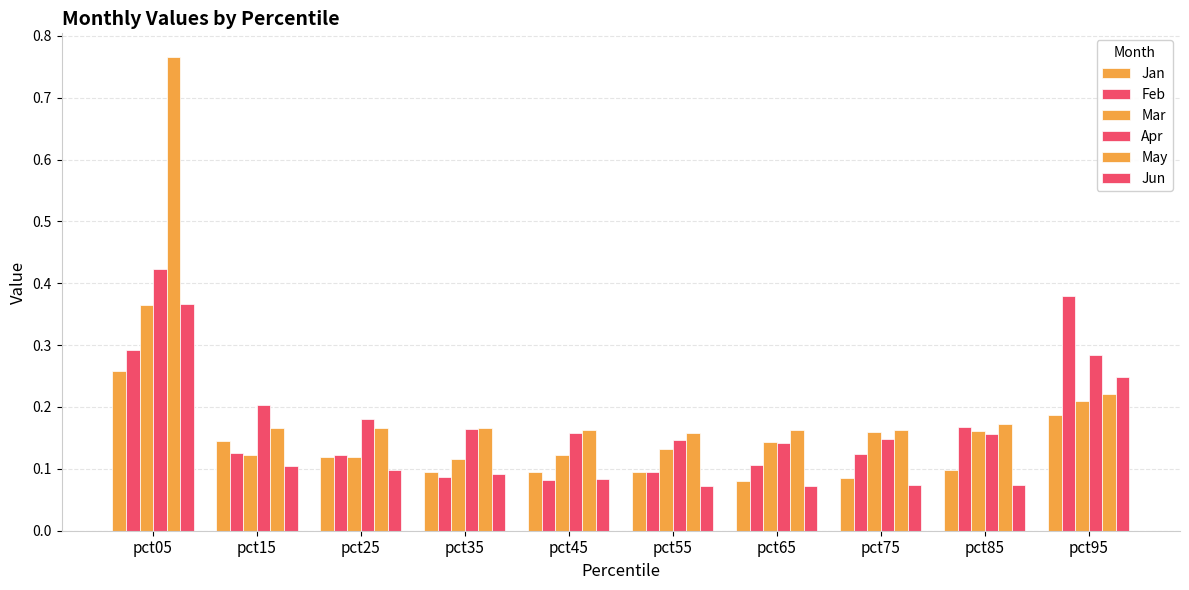

Are the bars grouped side by side (vs. stacked)?

Yes